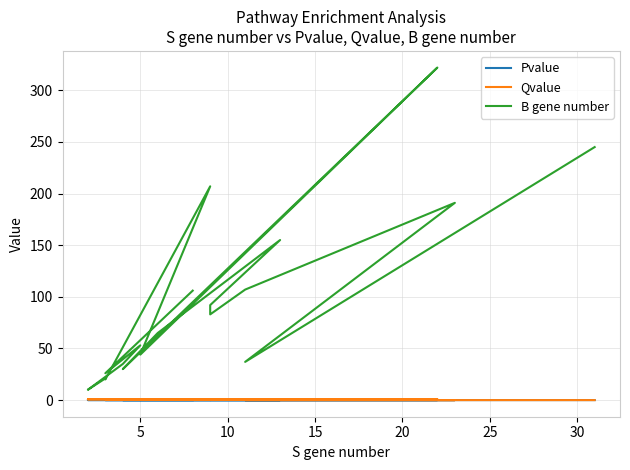

True or false: Pvalue and Qvalue cross at least once.

False